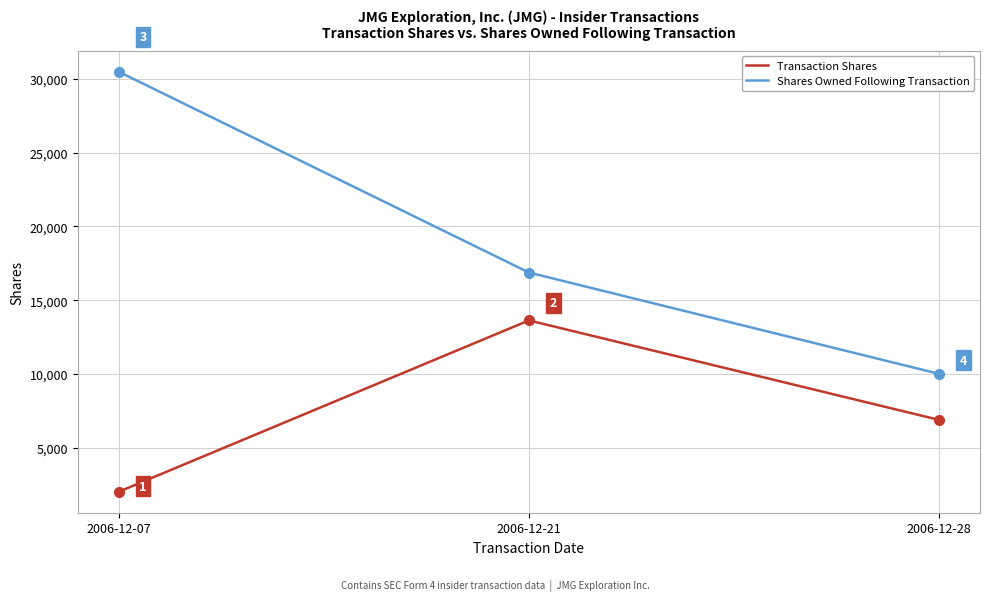

How many distinct data groups are displayed?

2